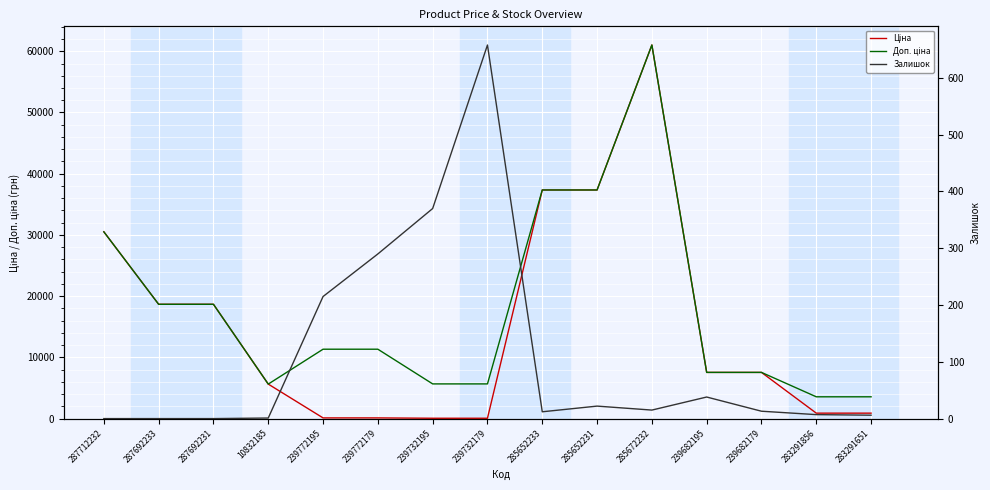

The Ціна series shows 189.9 at 239772179. True or false?

False